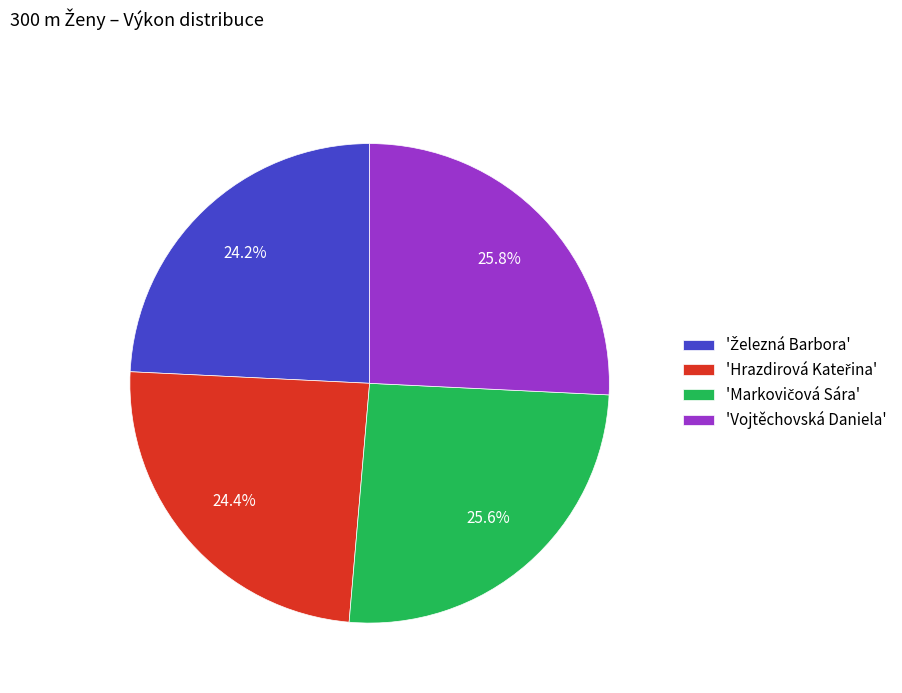

What portion of the pie excludes 'Vojtěchovská Daniela'?

74.2%